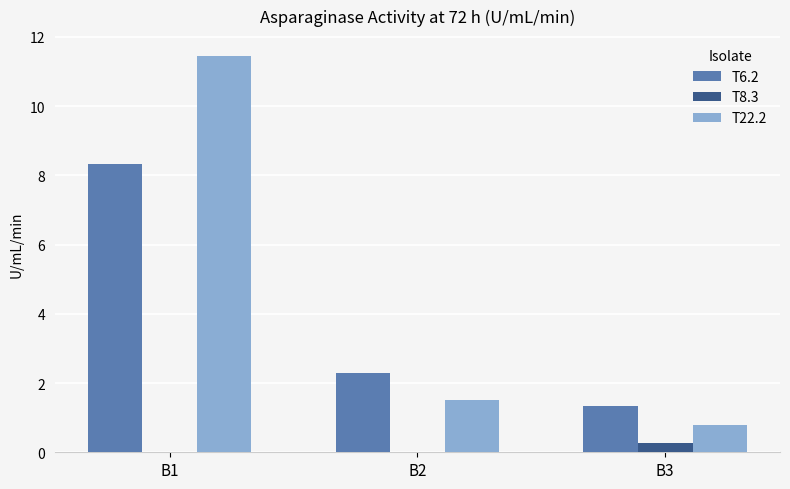

What is the difference between the T8.3 values at B2 and B3?

0.3